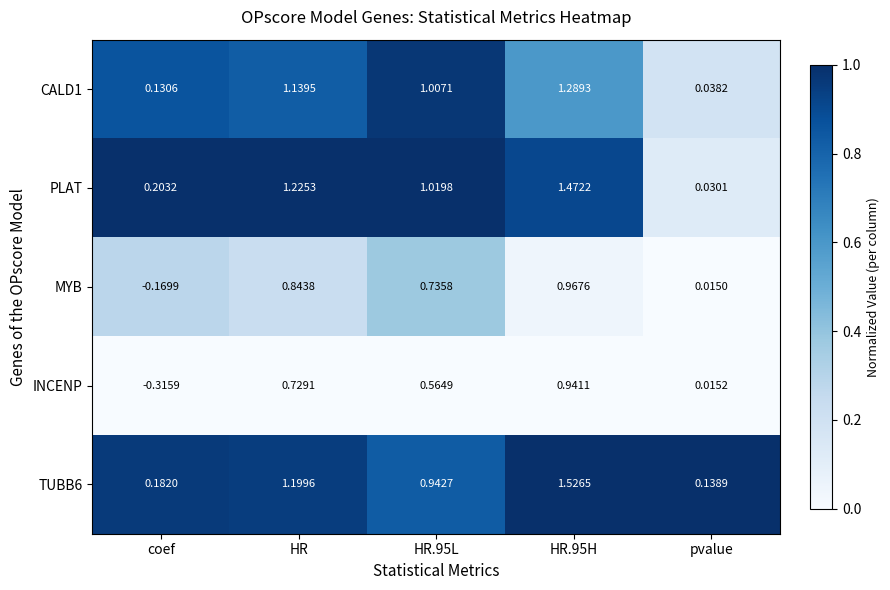

What is the spread (max minus min) of values at HR.95L?

0.5